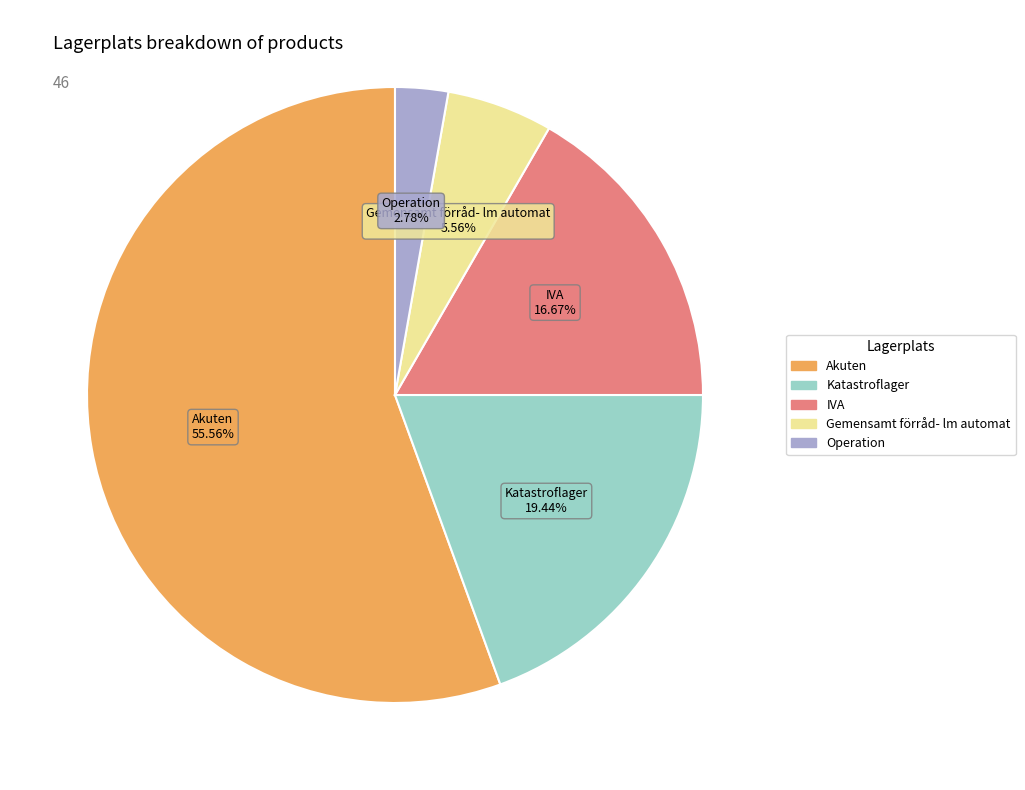

Count the number of slices in the pie.

5